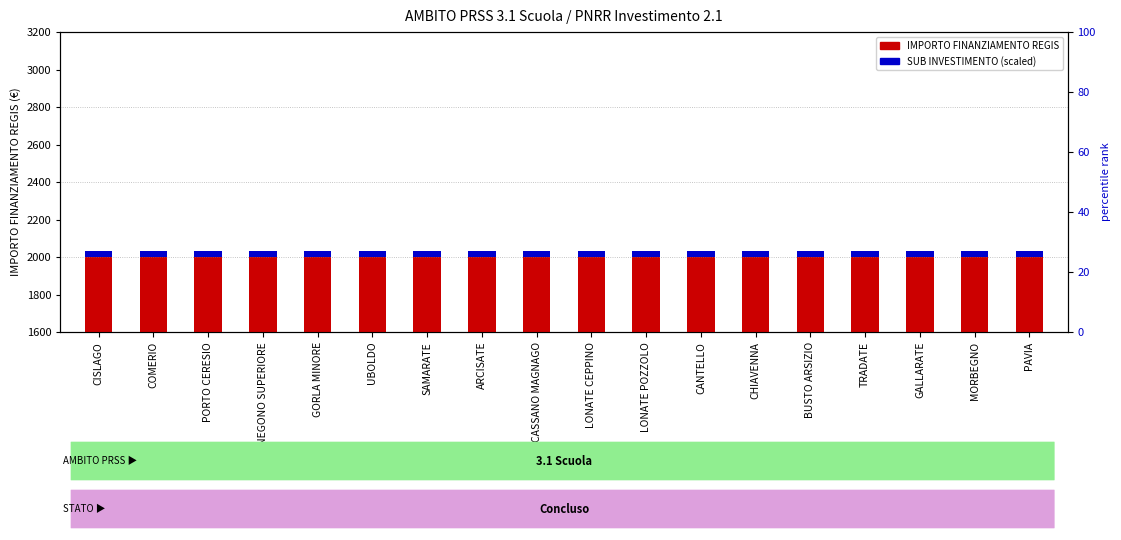

How many groups of bars are there?

18